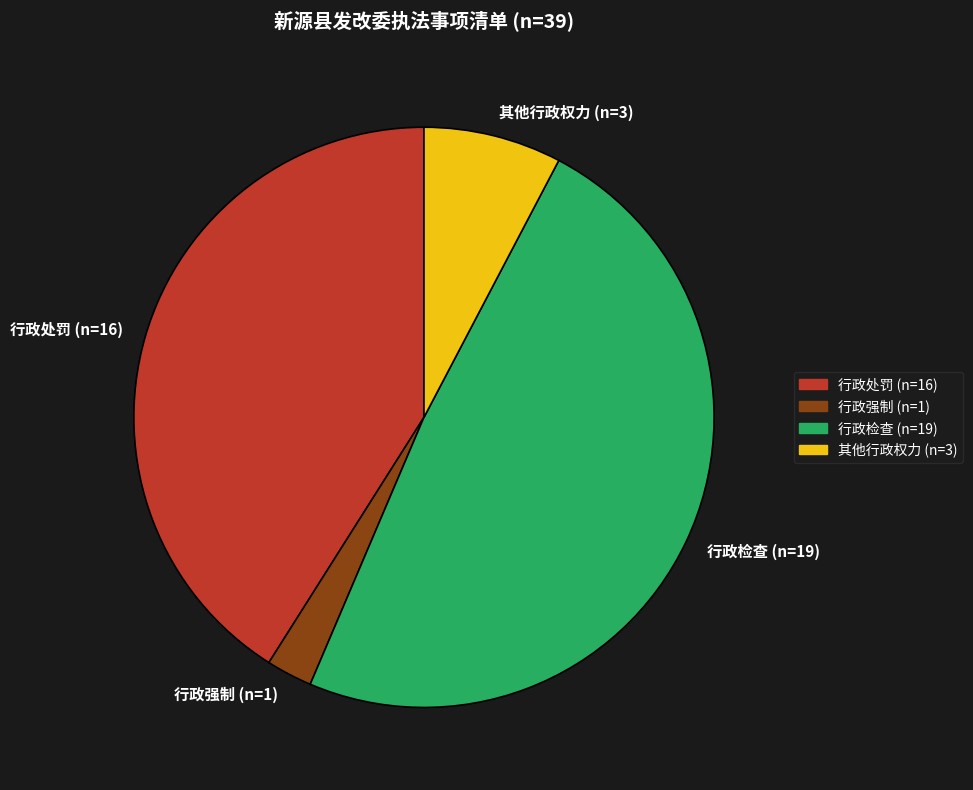

How many segments does this pie chart have?

4